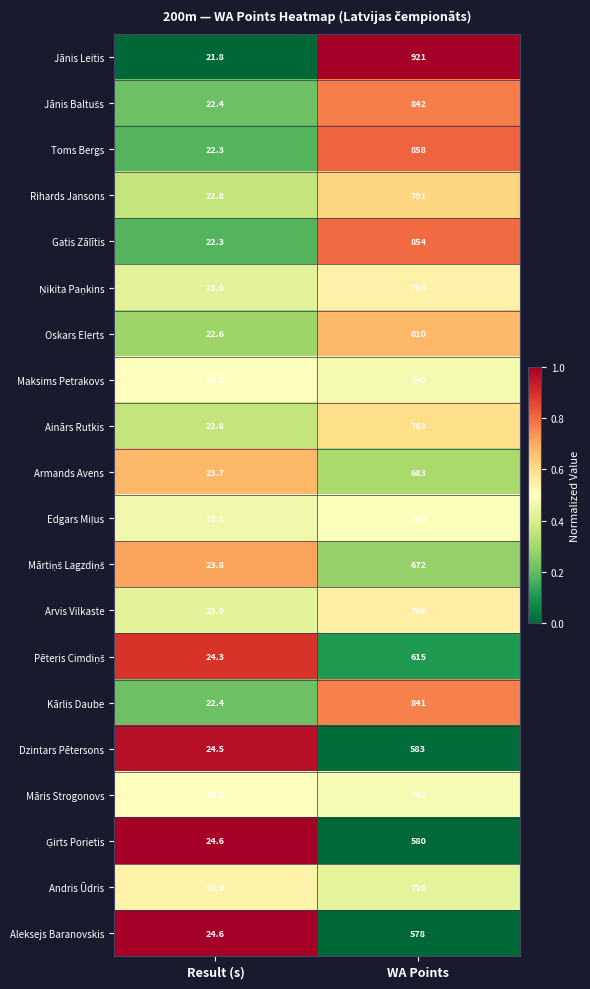

What is the difference between the Andris Ūdris values at WA Points and Result (s)?

702.7